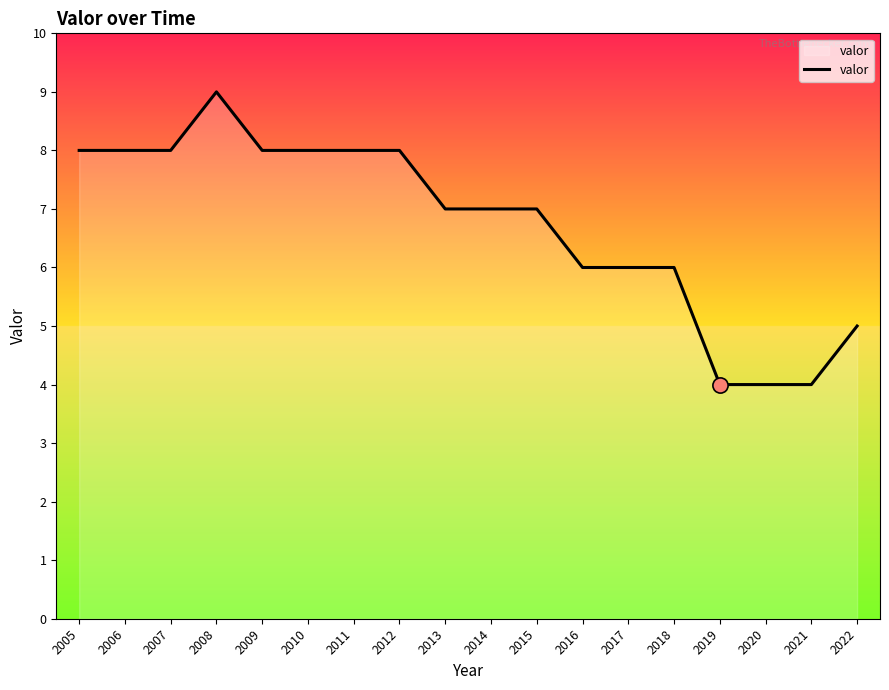

What is the ratio of the value at 2006 to the value at 2009?

1.0